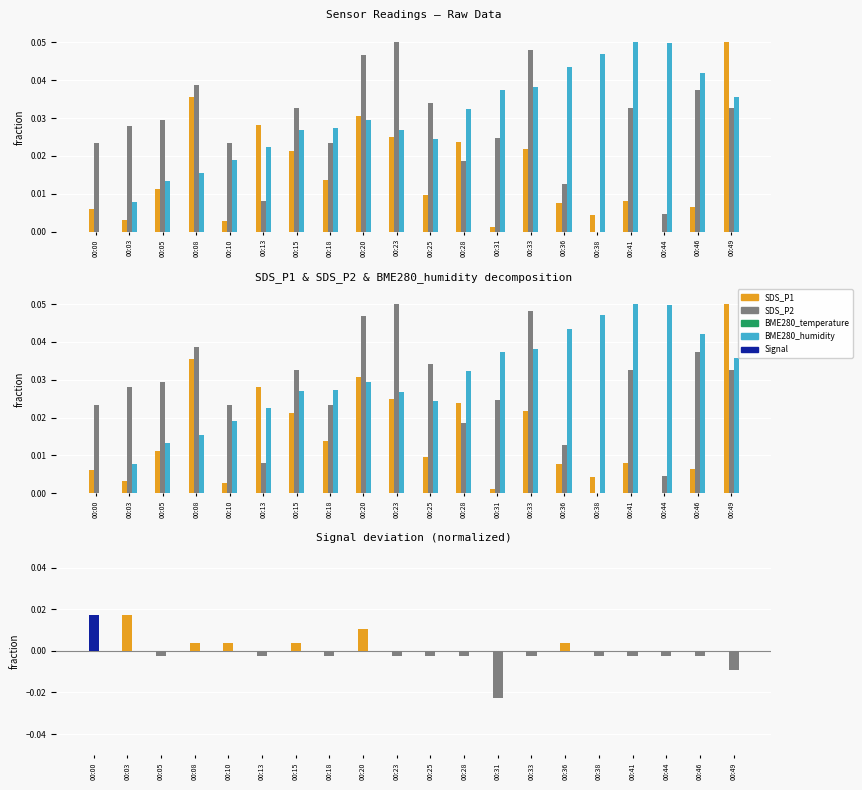

Which has a higher value, 00:10 or 00:36?

00:36